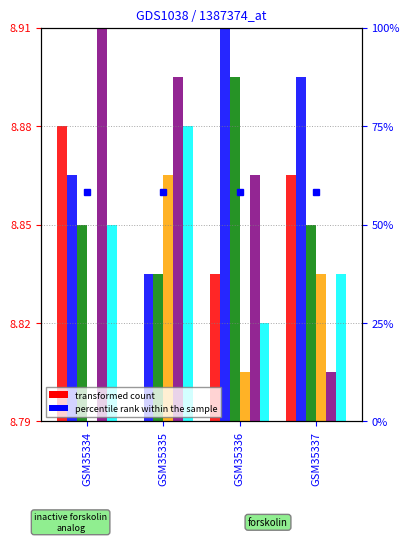

How many series are shown in this chart?

6